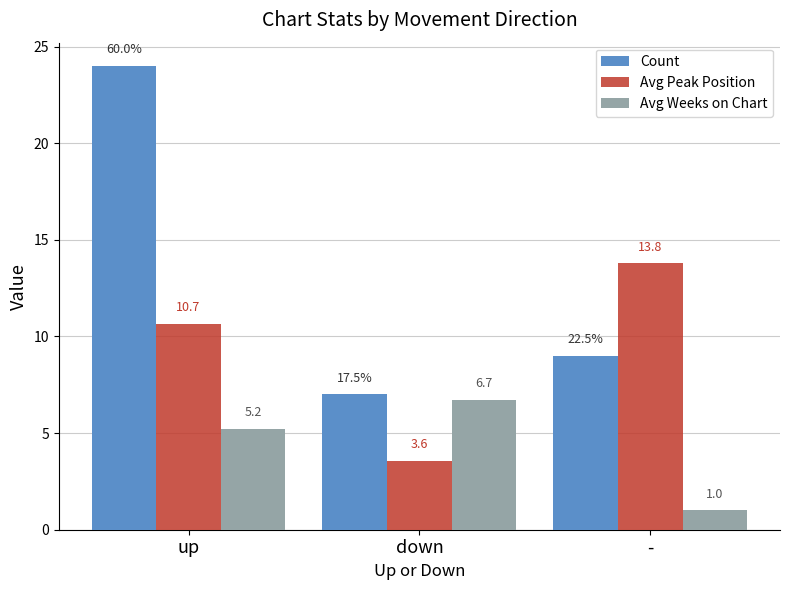

Rank the series by their average value, from highest to lowest.

Count, Avg Peak Position, Avg Weeks on Chart